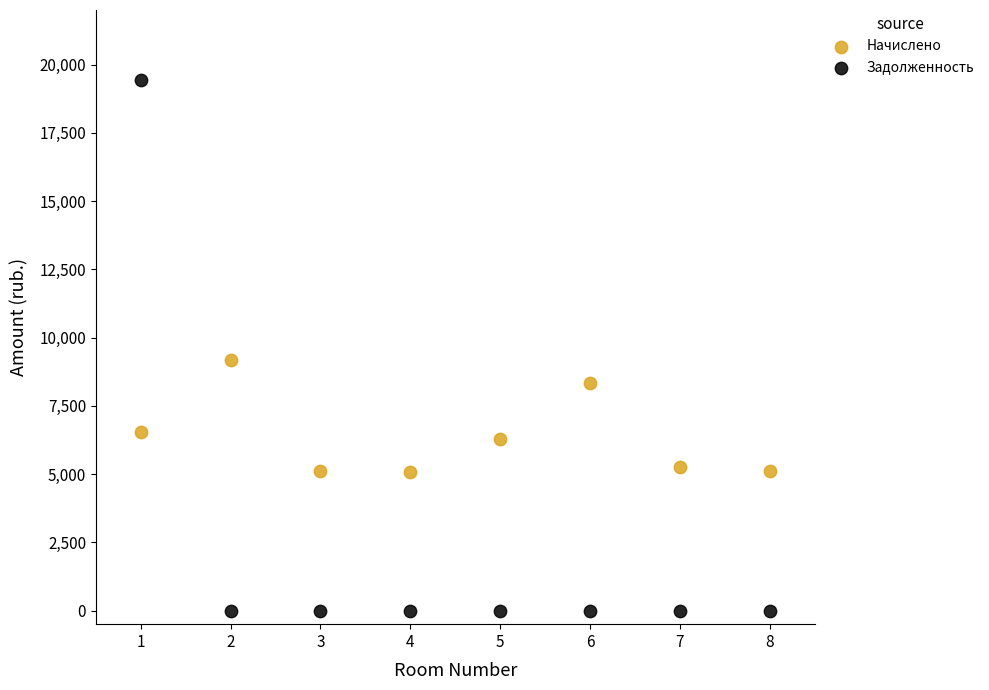

Across all data points, what is the range of Y values (max minus min)?

19435.7